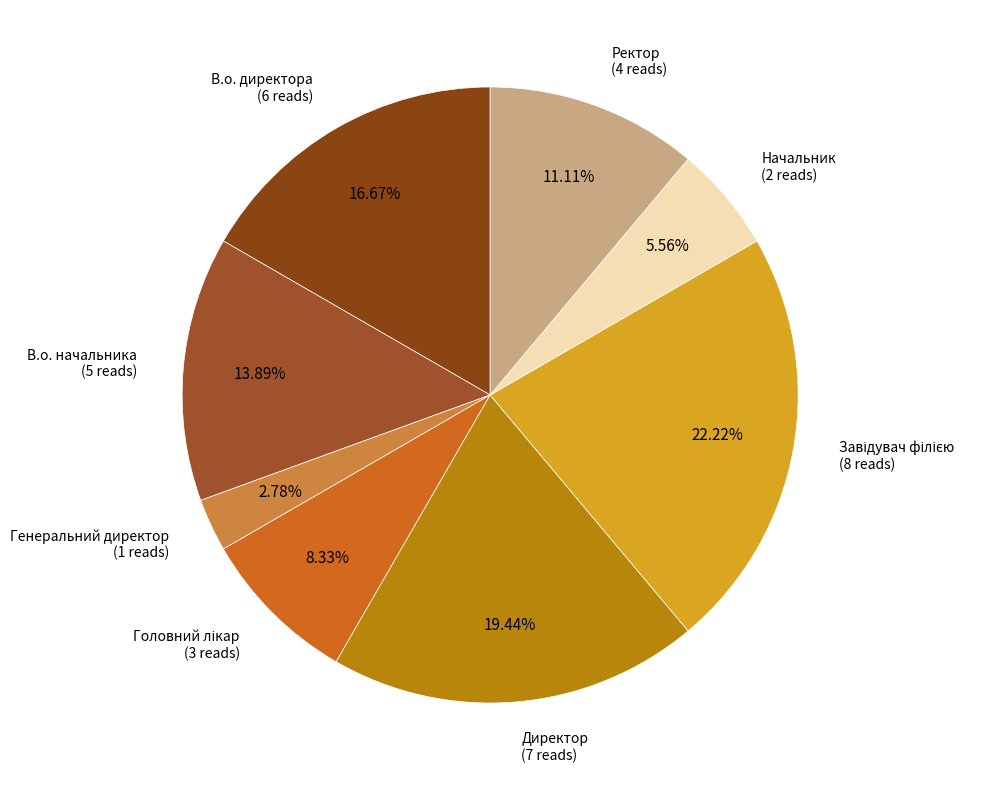

To the nearest percent, what is the difference between the largest and smallest slice percentages?

19%